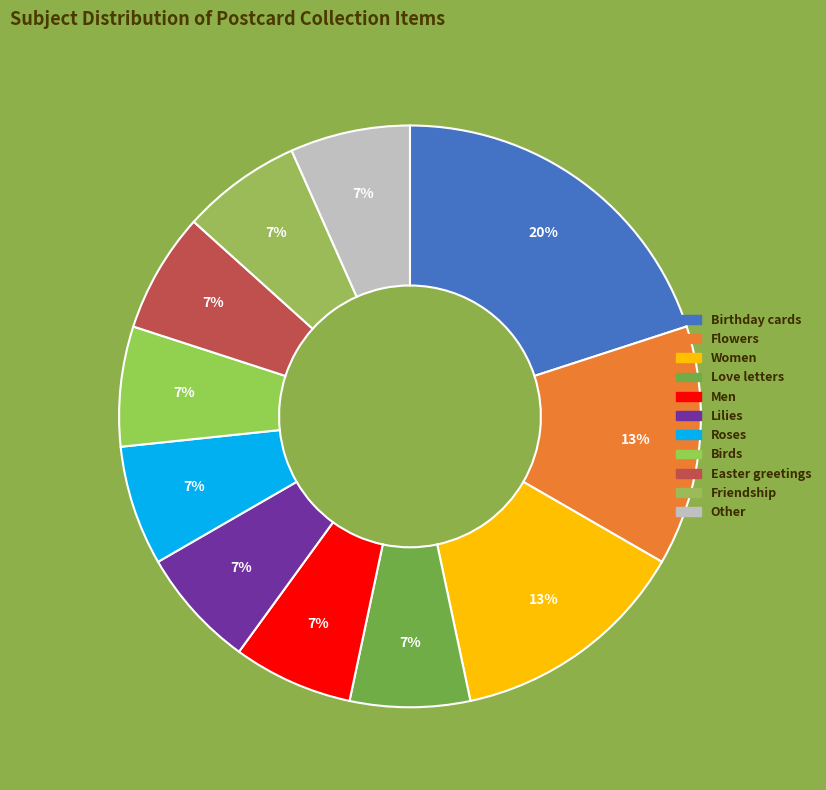

Which slice is the smallest?

Love letters